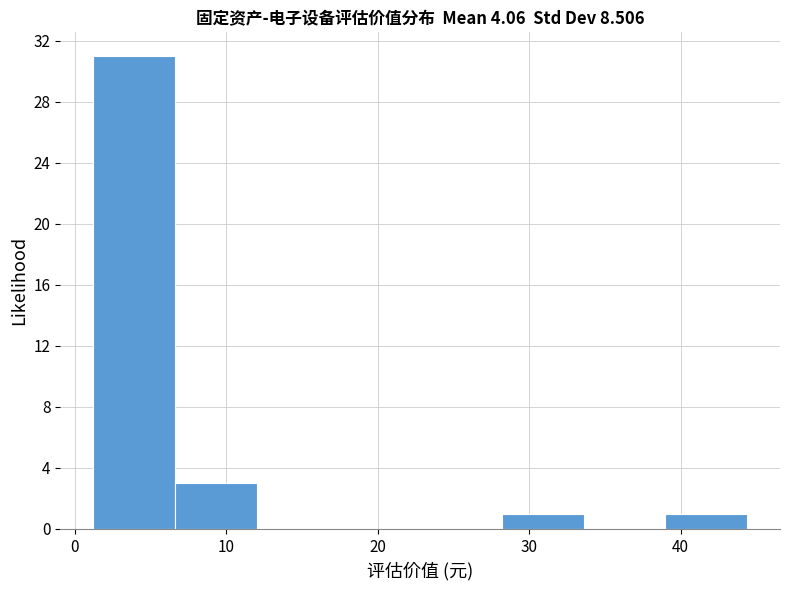

Reading left to right, list every bar in this chart as the range it spans on the x-axis followed by its height. Neither the bar edges nor the heights are printed on the chart, so give them approximately, as read against the axes.

1.2 to 6.6: 31
6.6 to 12.0: 3
12.0 to 17.4: 0
17.4 to 22.8: 0
22.8 to 28.2: 0
28.2 to 33.6: 1
33.6 to 39.0: 0
39.0 to 44.4: 1